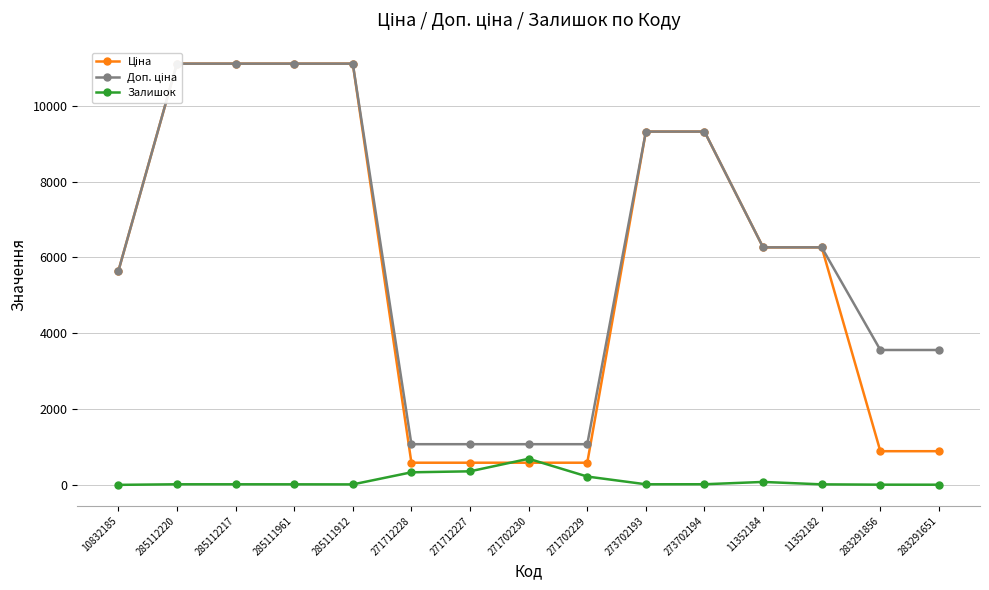

True or false: Доп. ціна has more than 1 interior local peaks.

False